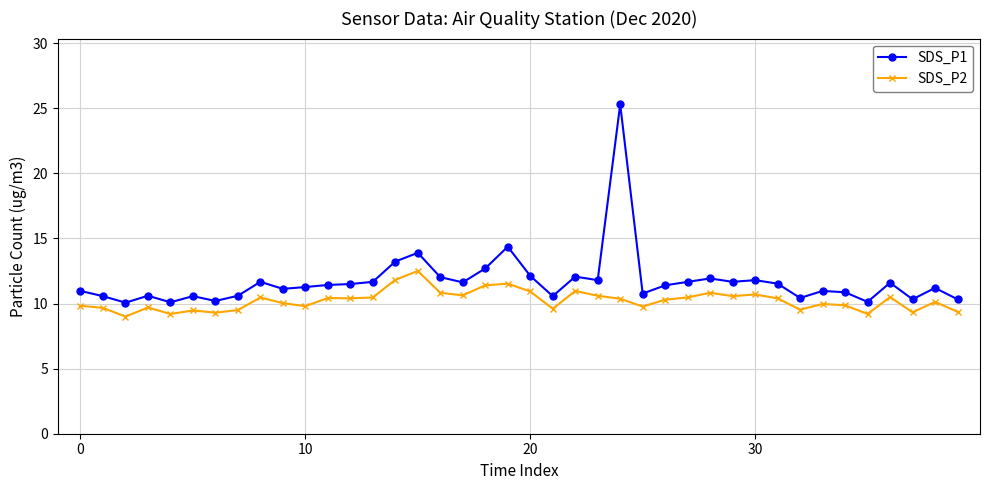

Rank the series by their maximum value, from lowest to highest.

SDS_P2, SDS_P1